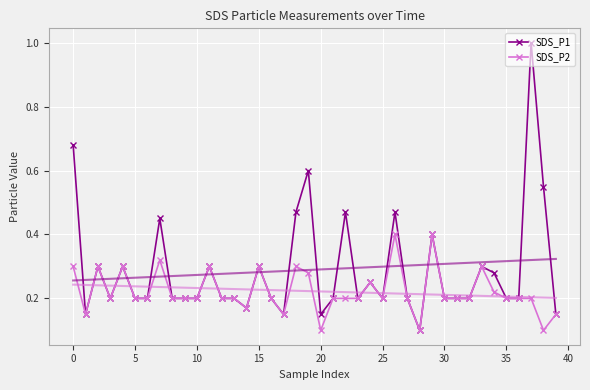

At 14, list the series in order from smallest to largest.

SDS_P1, SDS_P2